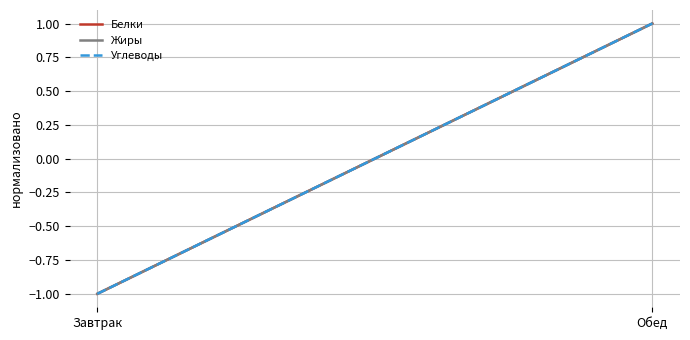

Which category has the lowest value in the Белки series?

Завтрак